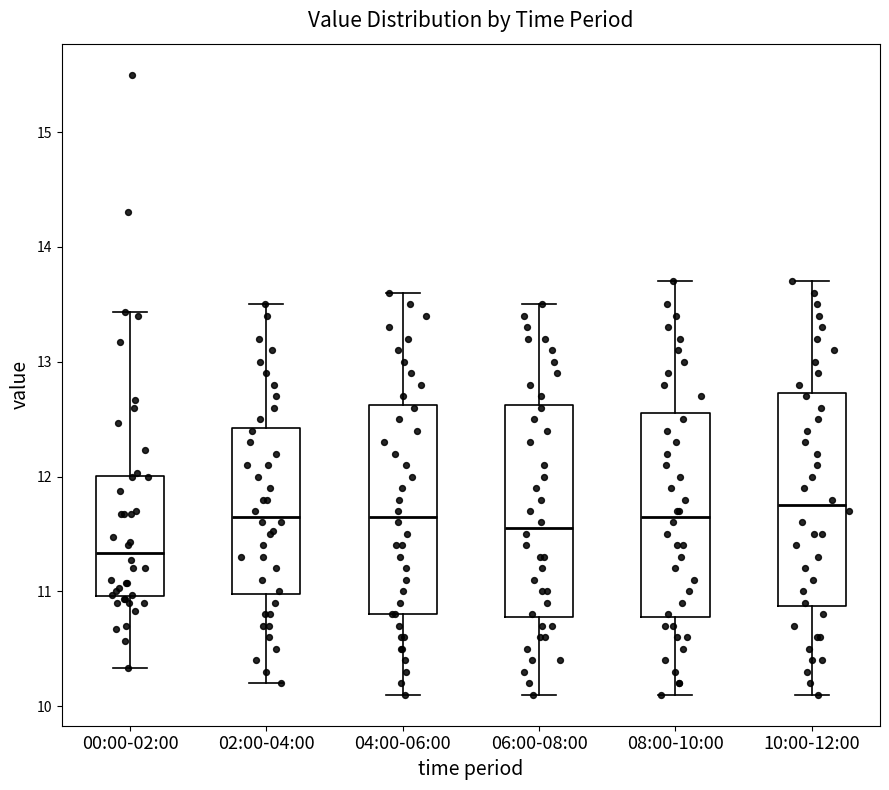

Reading left to right, read every box against the y-axis: the position of its median line, the range the box covers, and the ends of its whiskers. The values are not printed on the chart, so give them approximately, as read against the axis.

00:00-02:00: median 11.3, box 11.0 to 12.0, whiskers 10.3 to 13.4
02:00-04:00: median 11.7, box 11.0 to 12.4, whiskers 10.2 to 13.5
04:00-06:00: median 11.7, box 10.8 to 12.6, whiskers 10.1 to 13.6
06:00-08:00: median 11.6, box 10.8 to 12.6, whiskers 10.1 to 13.5
08:00-10:00: median 11.7, box 10.8 to 12.6, whiskers 10.1 to 13.7
10:00-12:00: median 11.8, box 10.9 to 12.7, whiskers 10.1 to 13.7